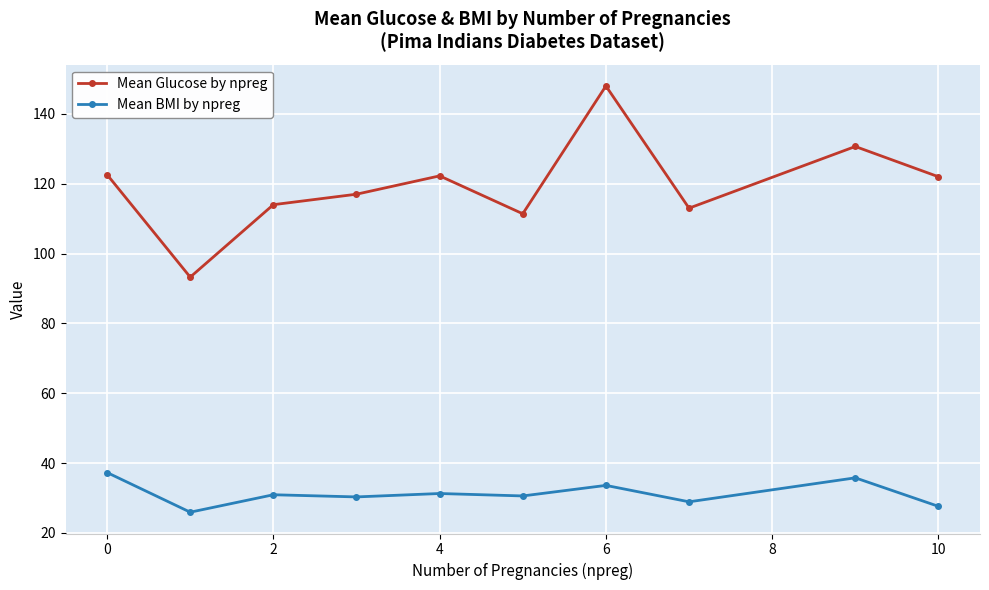

What is the value of the Mean BMI by npreg point at the 8th from the left?

28.9